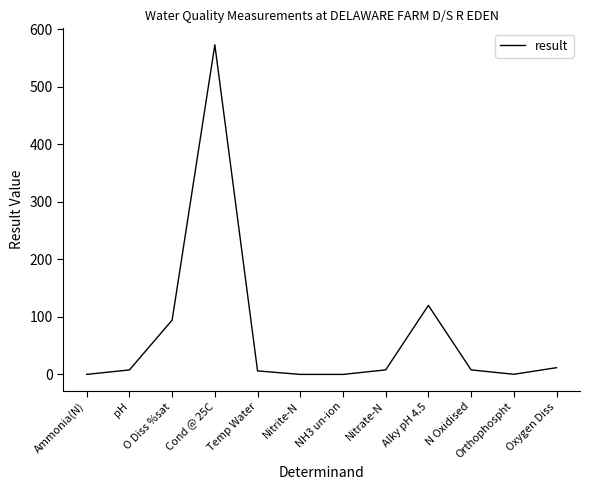

What is the change in value from Nitrite-N to Orthophospht?

+0.2